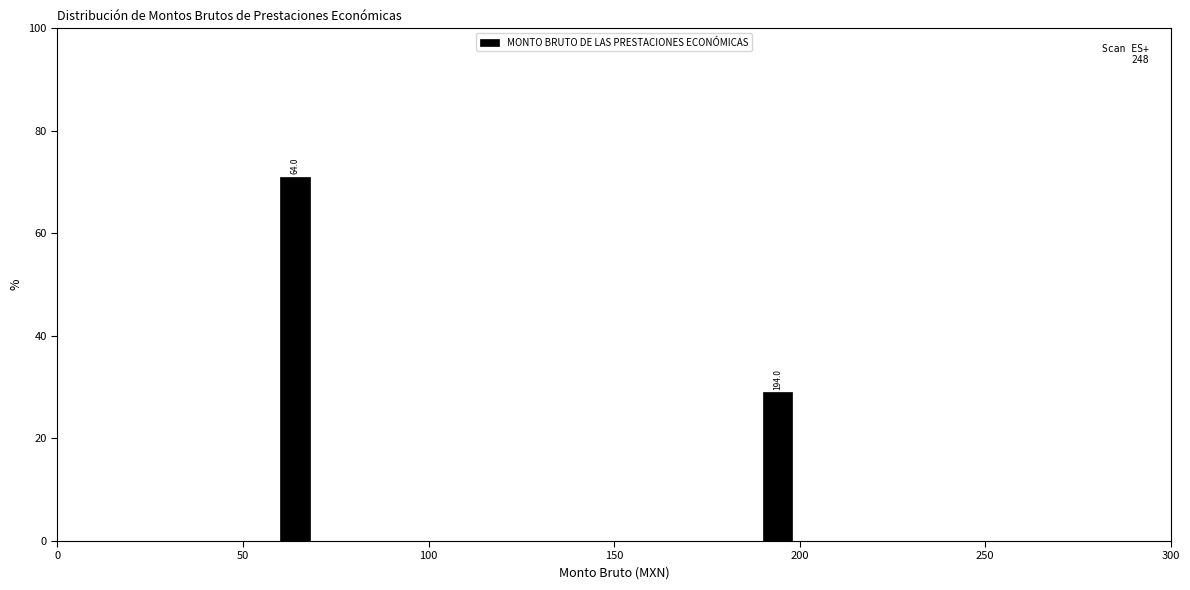

Read against the x-axis, roughly where is the centre of the tallest bar?

65